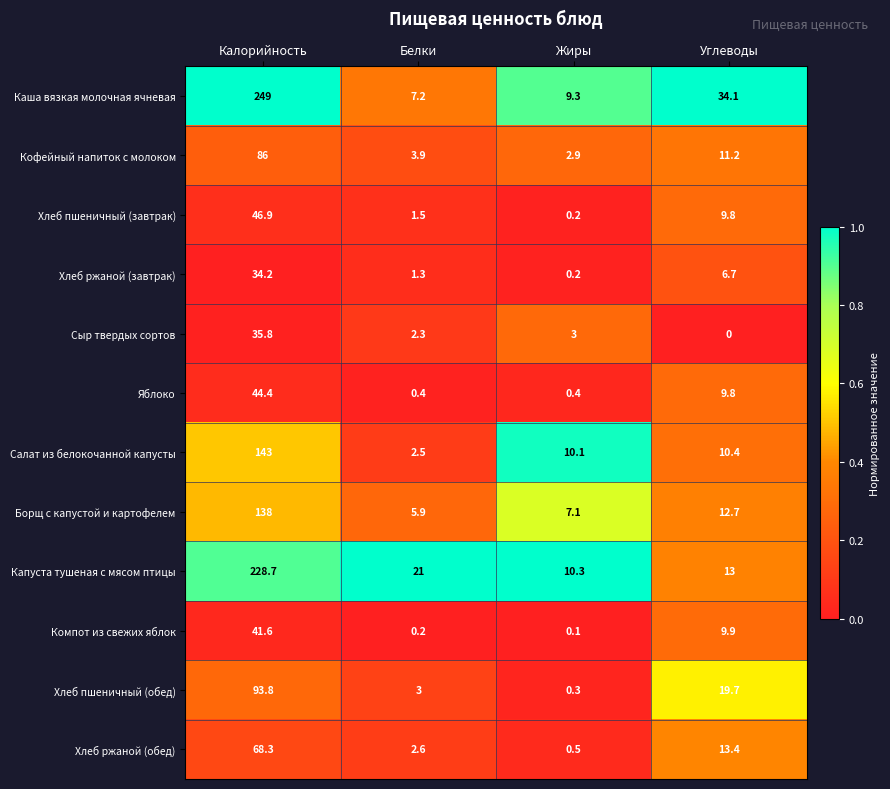

List the series in order of their peak value, lowest first.

Хлеб ржаной (завтрак), Сыр твердых сортов, Компот из свежих яблок, Яблоко, Хлеб пшеничный (завтрак), Хлеб ржаной (обед), Кофейный напиток с молоком, Хлеб пшеничный (обед), Борщ с капустой и картофелем, Салат из белокочанной капусты, Капуста тушеная с мясом птицы, Каша вязкая молочная ячневая